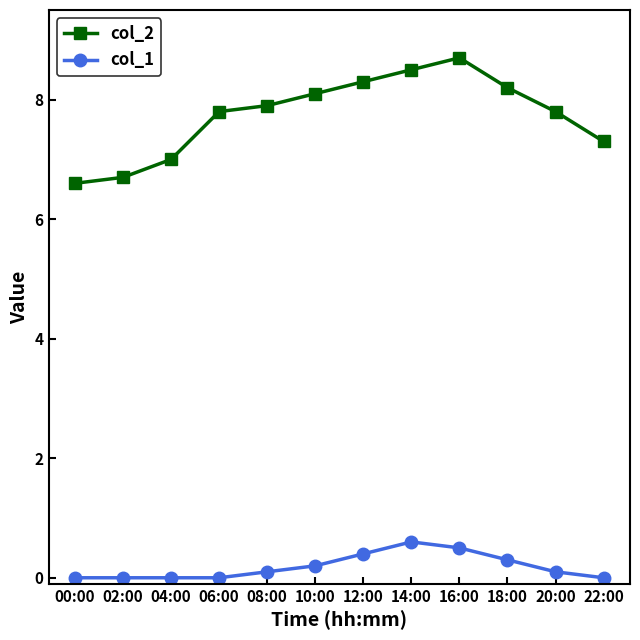

Count the number of data series in this chart.

2